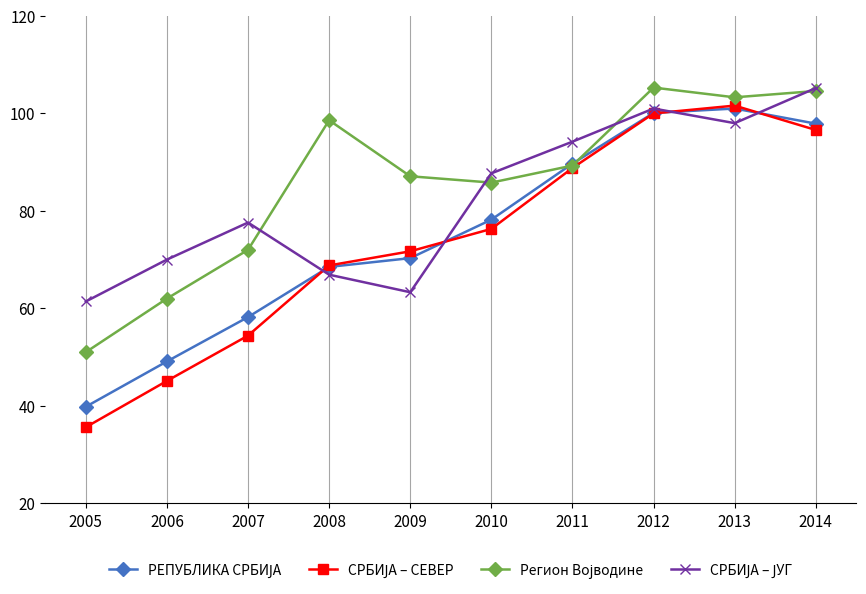

Count the number of categories in the chart.

10